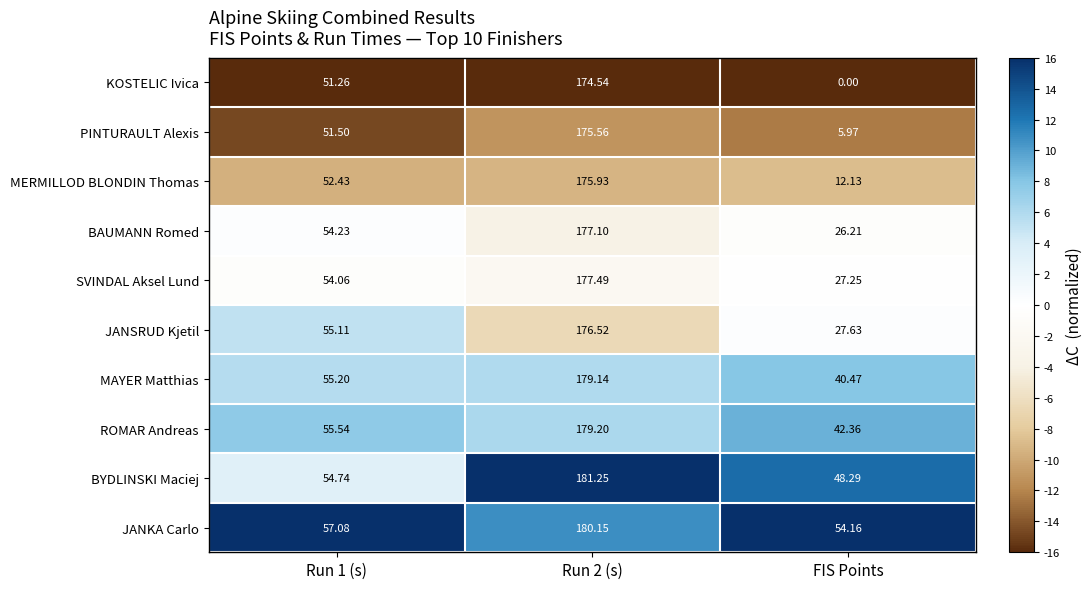

At how many categories does at least one series exceed 9?

3